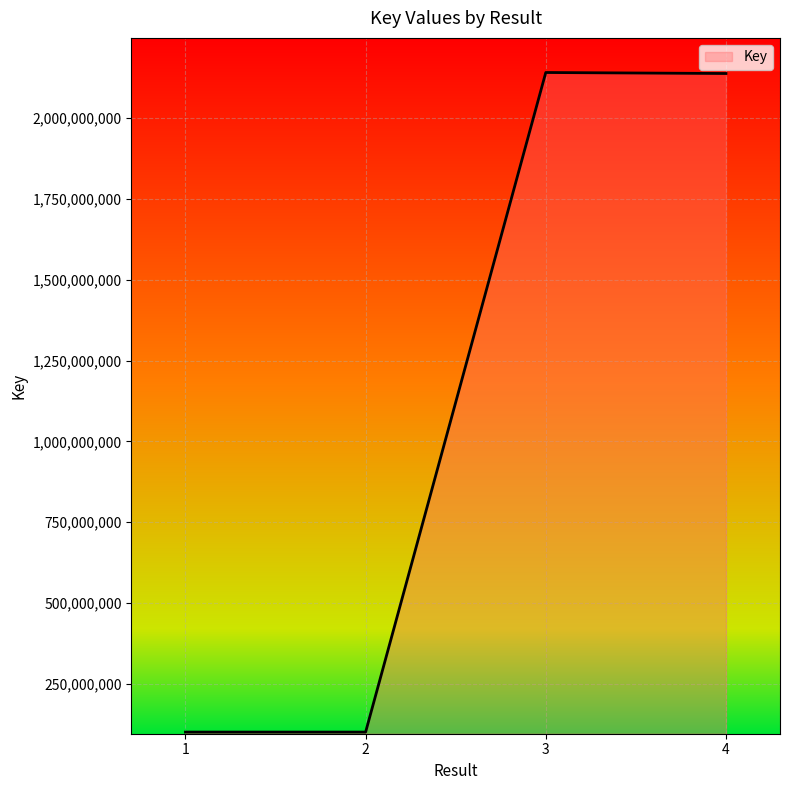

Where is the first local minimum?

2